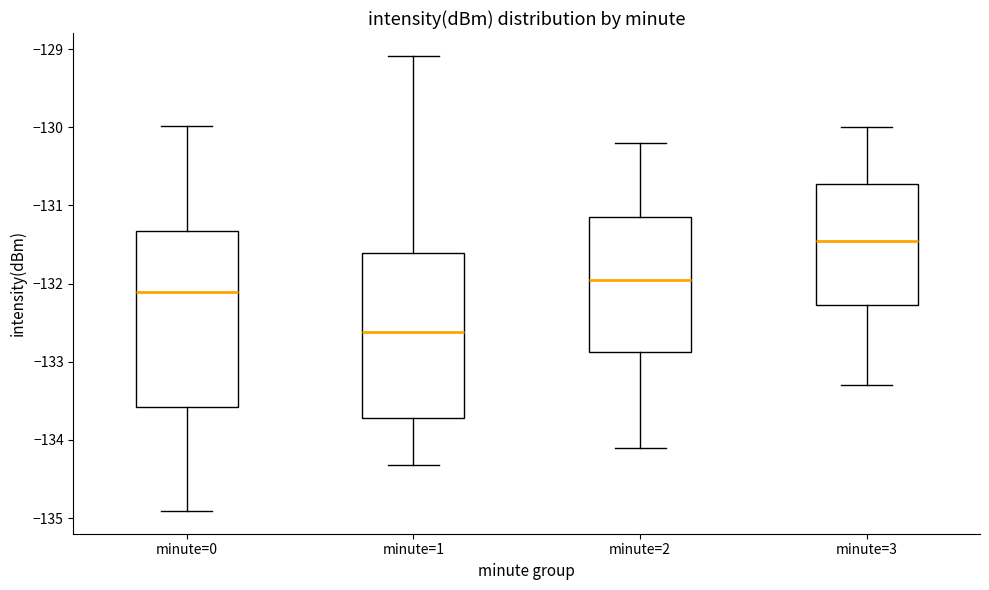

Where is the upper edge of the box for minute=2 on the y-axis? The values are not printed on the chart, so give them approximately, as read against the axis.

-131.1